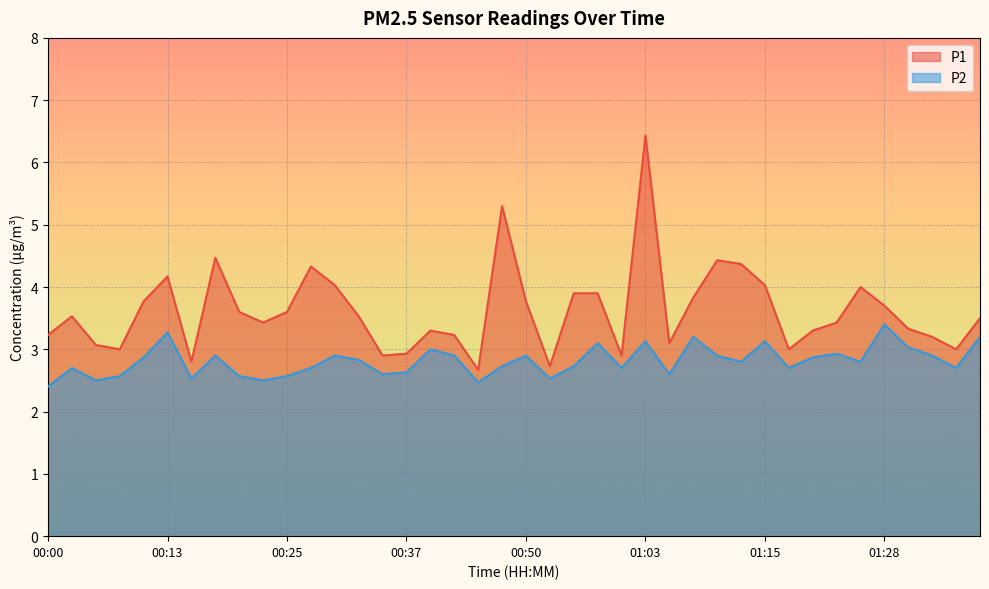

True or false: P1 and P2 cross at least once.

False